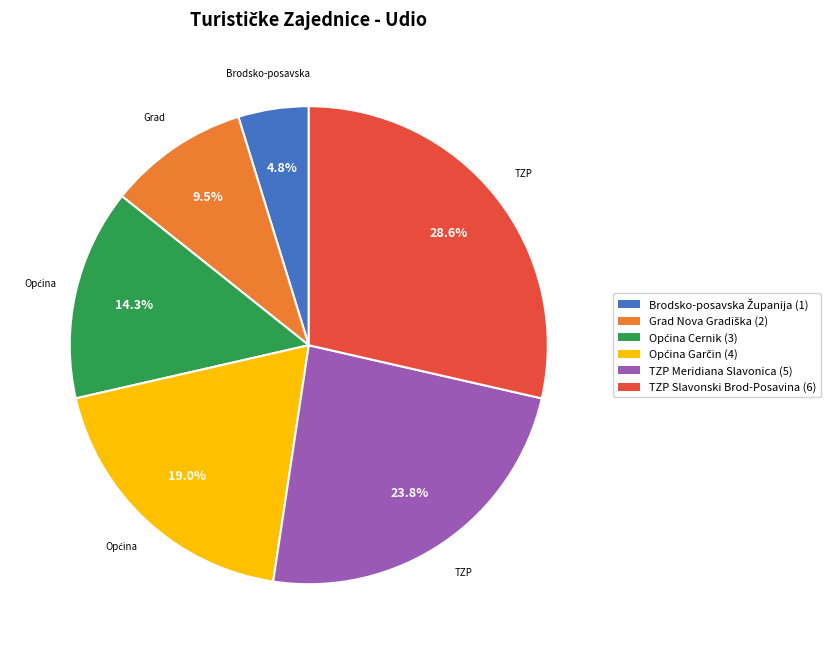

Is there any slice that represents more than half of the pie?

No